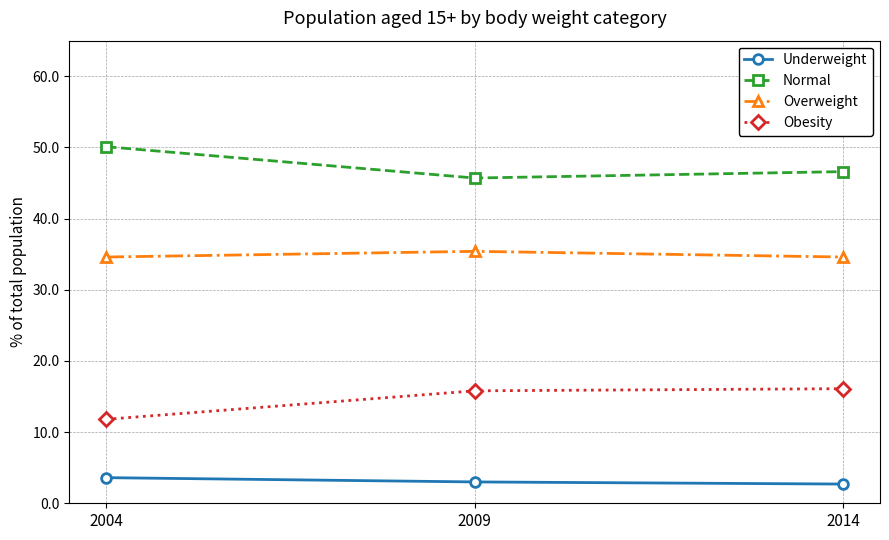

Is it true that Overweight equals 34.6 at 2004?

True